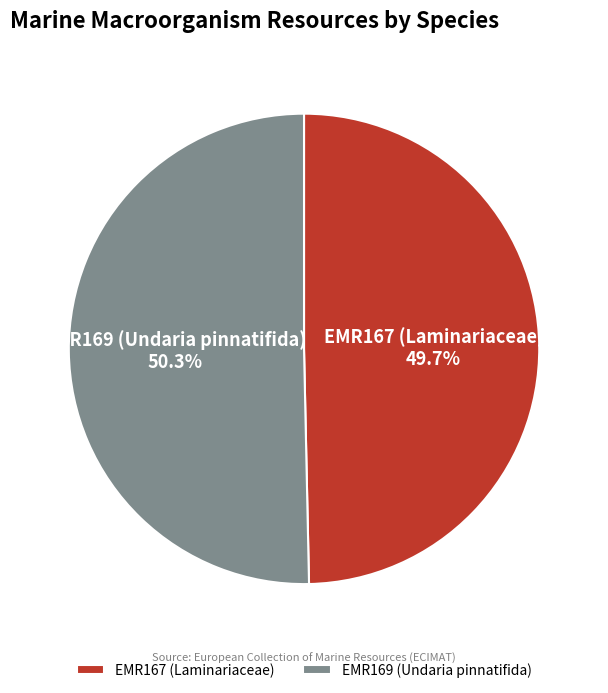

To the nearest percent, what is the average slice percentage?

50%